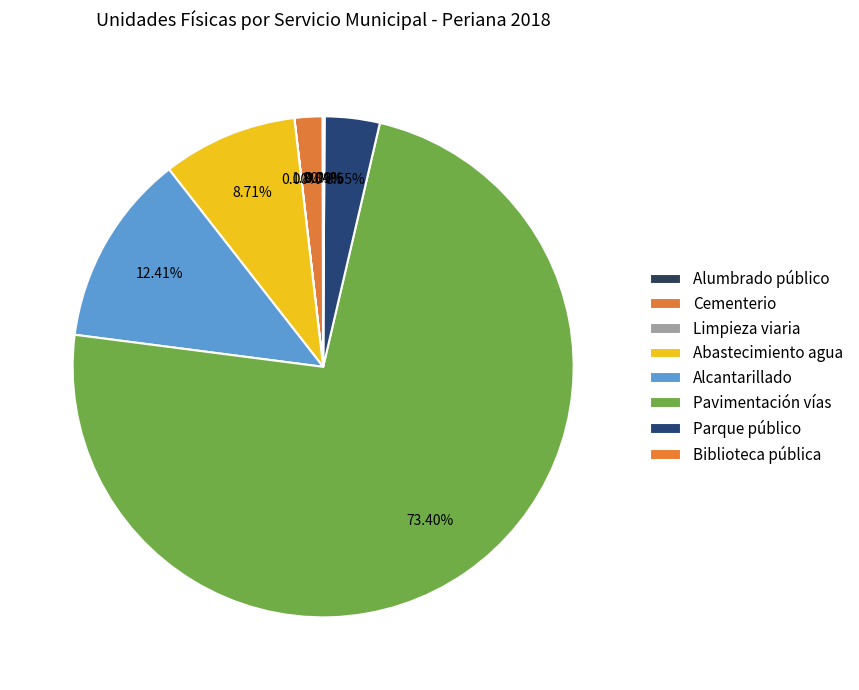

Which category has the smallest portion of the pie?

Limpieza viaria